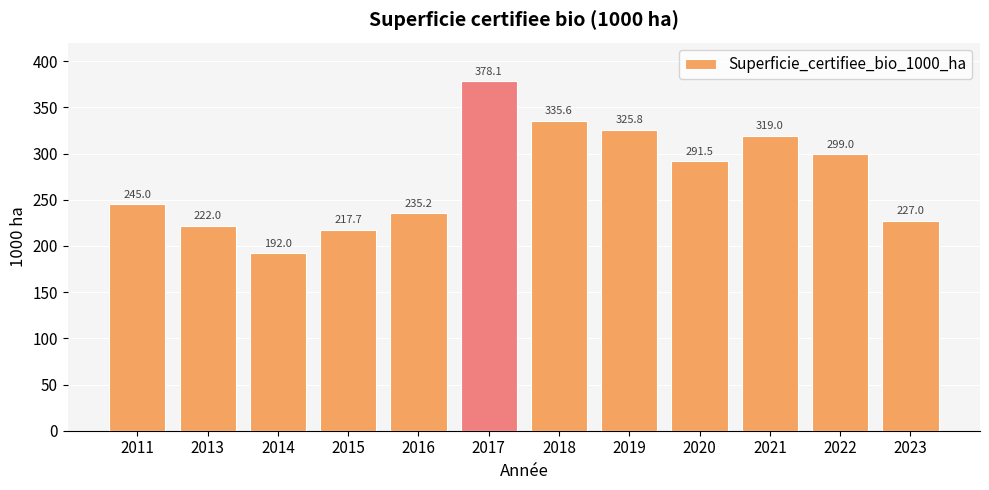

List the labels in order of value, largest first.

2017, 2018, 2019, 2021, 2022, 2020, 2011, 2016, 2023, 2013, 2015, 2014